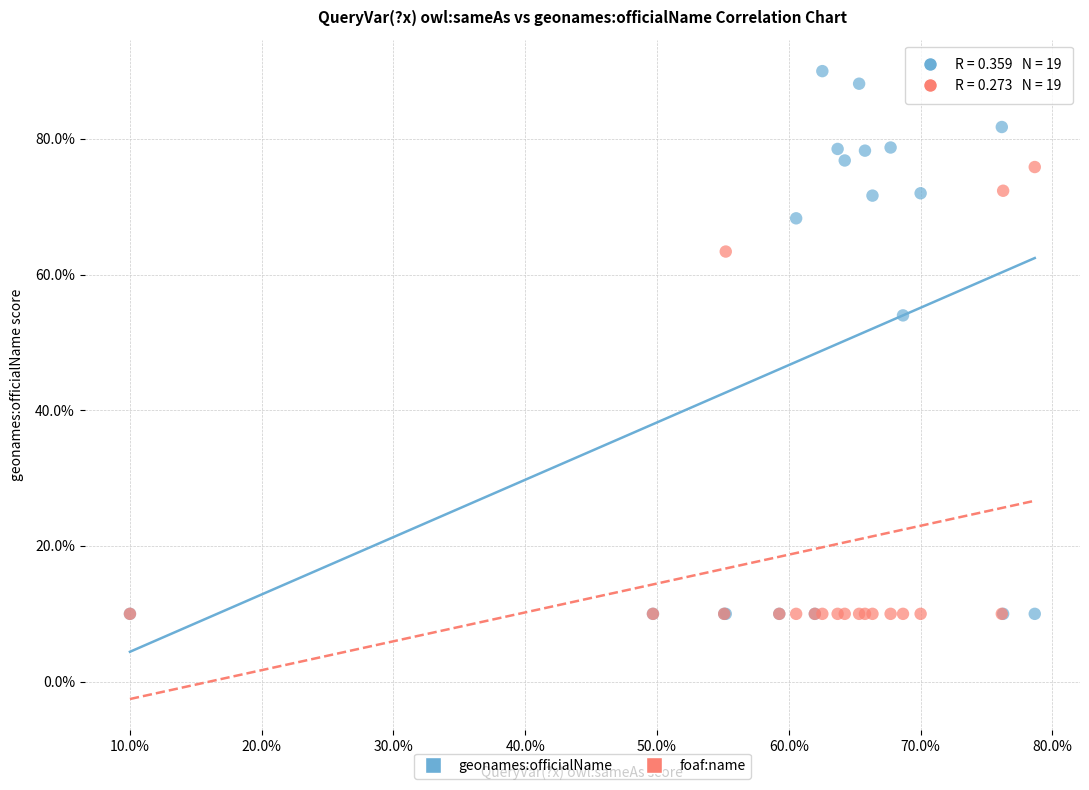

What are all the series names shown in the legend?

geonames:officialName, foaf:name